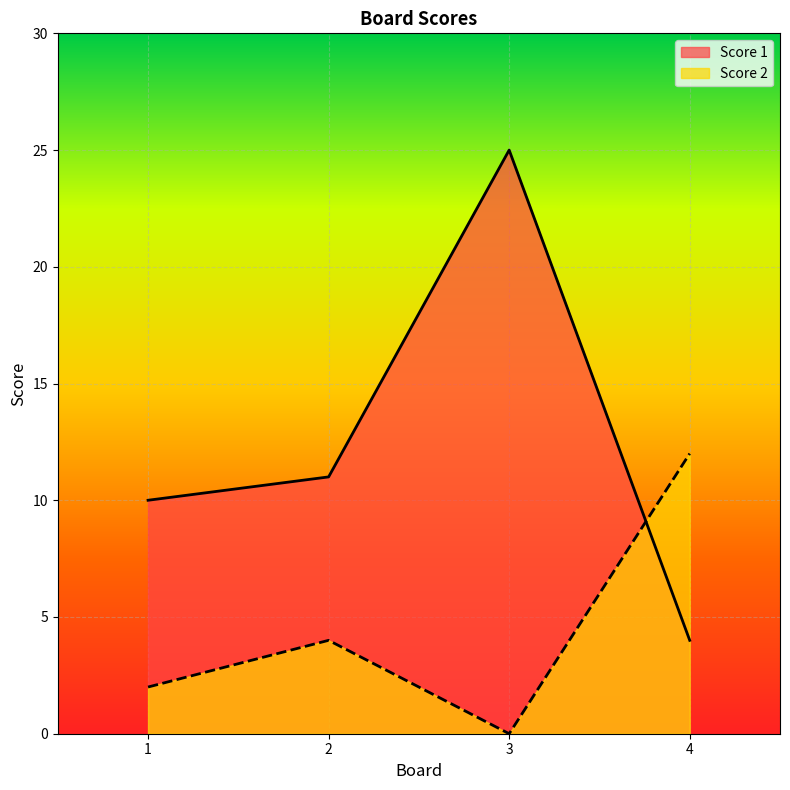

Reading left to right, transcribe all the data shown in this chart.

Score 1: 10	11	25	4
Score 2: 2	4	0	12